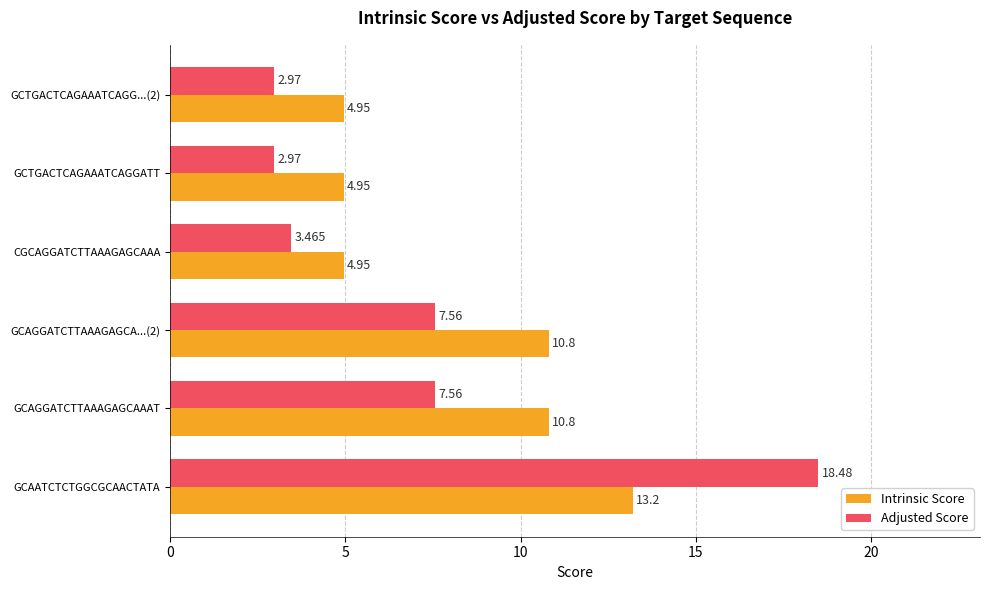

At which category is the sum across all series the highest?

GCAATCTCTGGCGCAACTATA